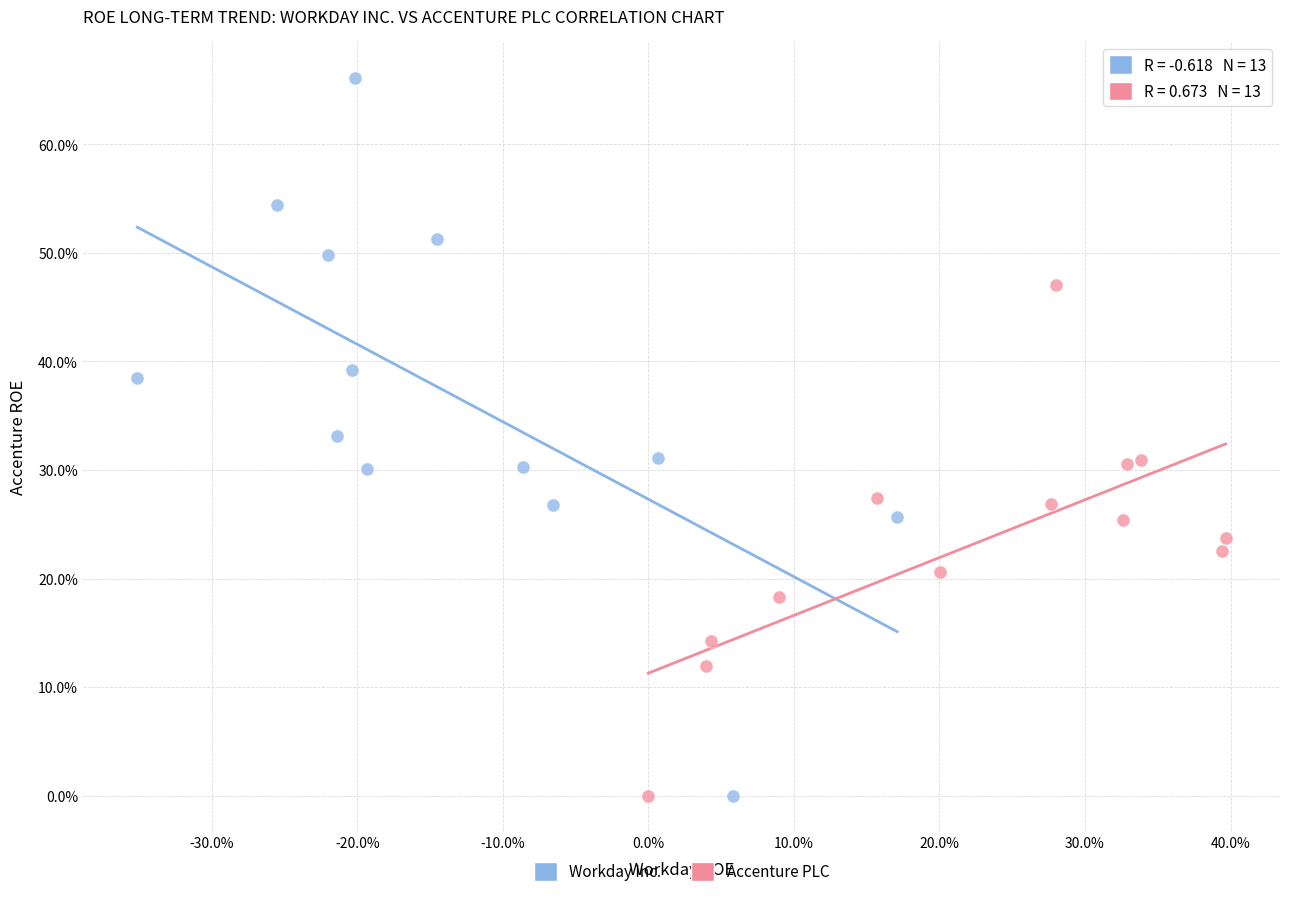

What are all the series names shown in the legend?

Workday Inc., Accenture PLC